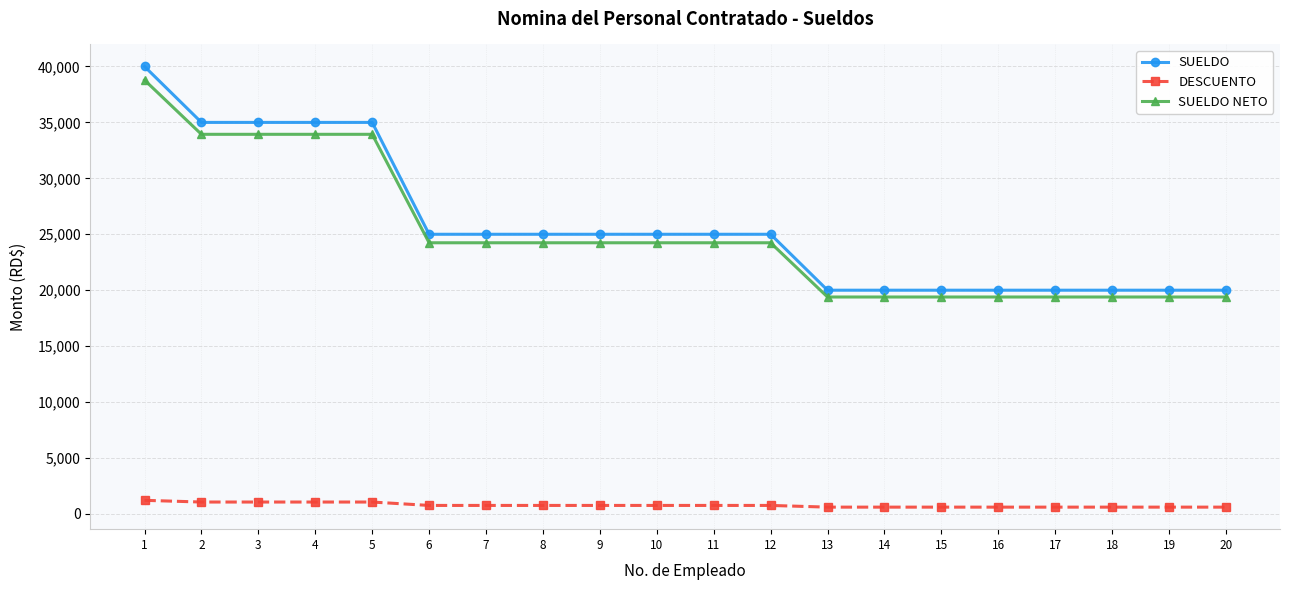

What is the value of the SUELDO NETO point at the 3rd from the left?

33936